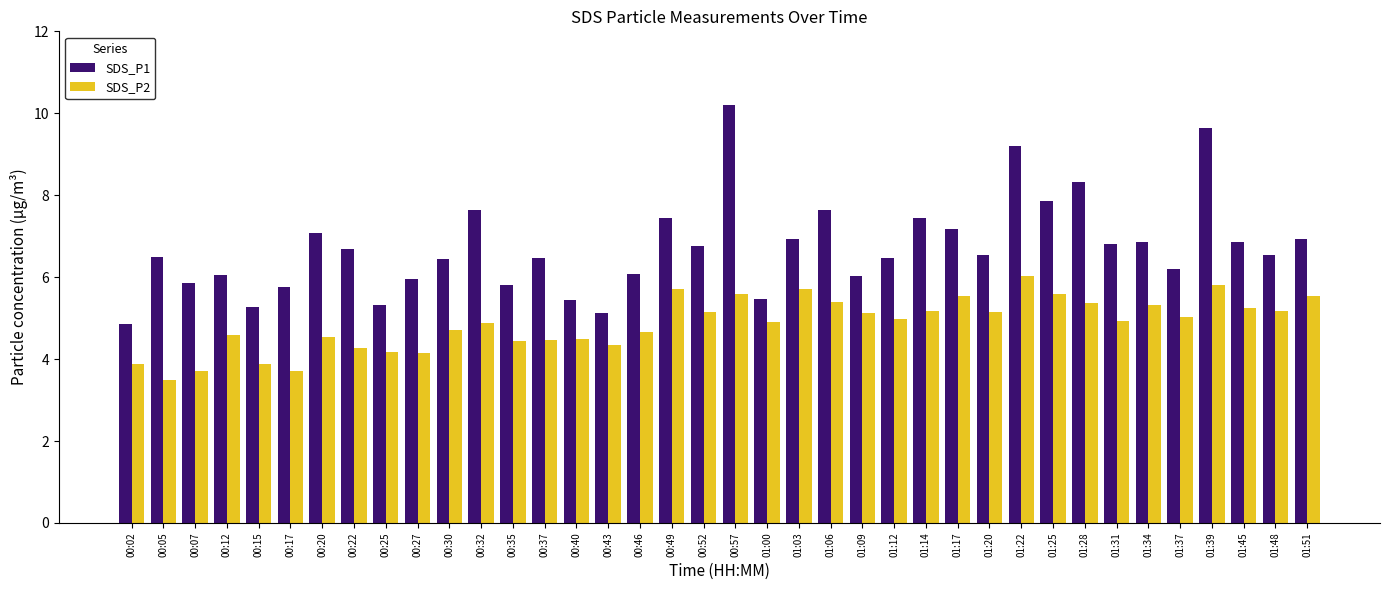

Rank the series by their maximum value, from lowest to highest.

SDS_P2, SDS_P1